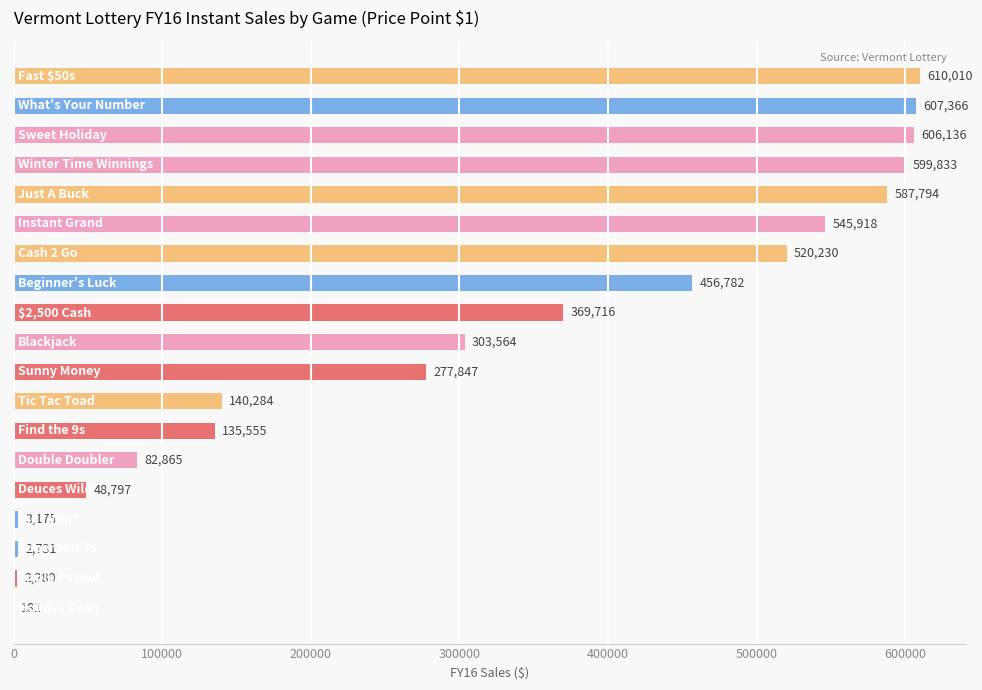

What is the sum of all values?

5901064